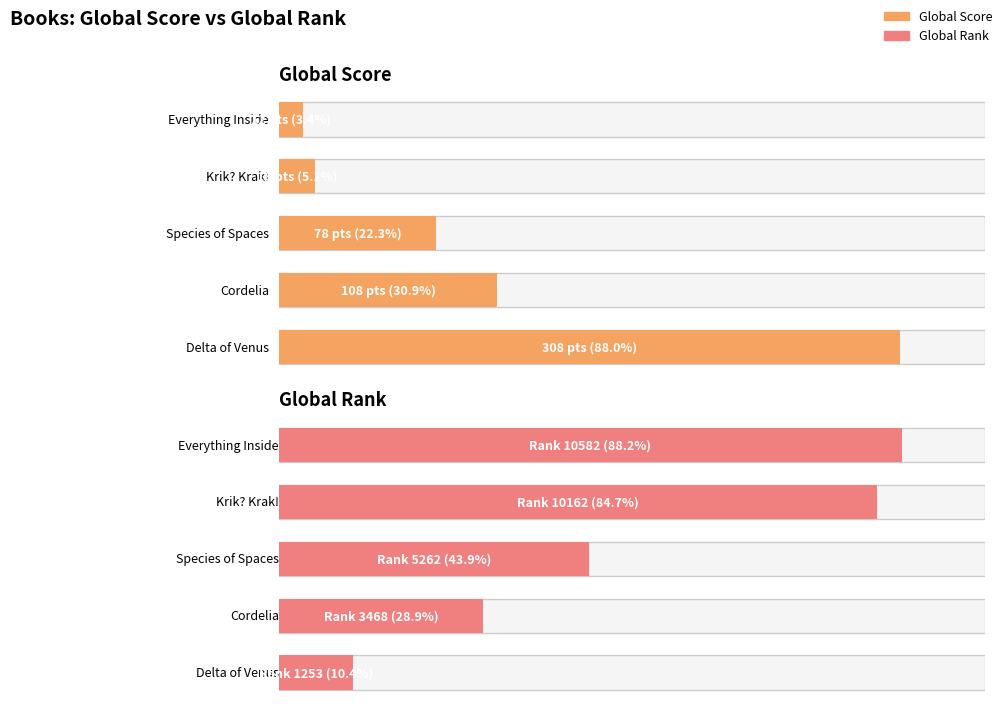

At how many categories does at least one series exceed 3866?

3